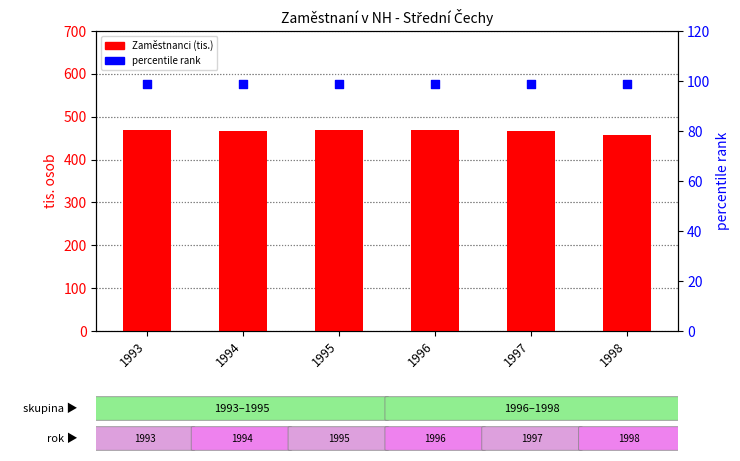

At which category is the sum across all series the highest?

1996